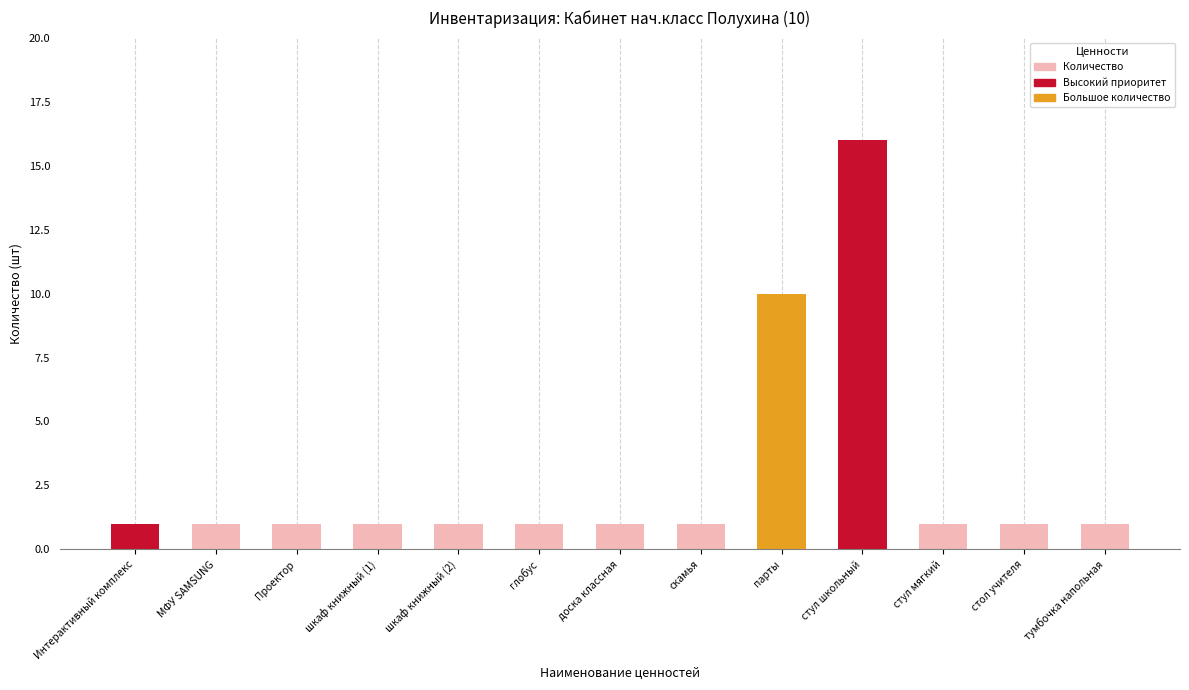

Reading right to left, transcribe all the data shown in this chart.

1	1	1	16	10	1	1	1	1	1	1	1	1